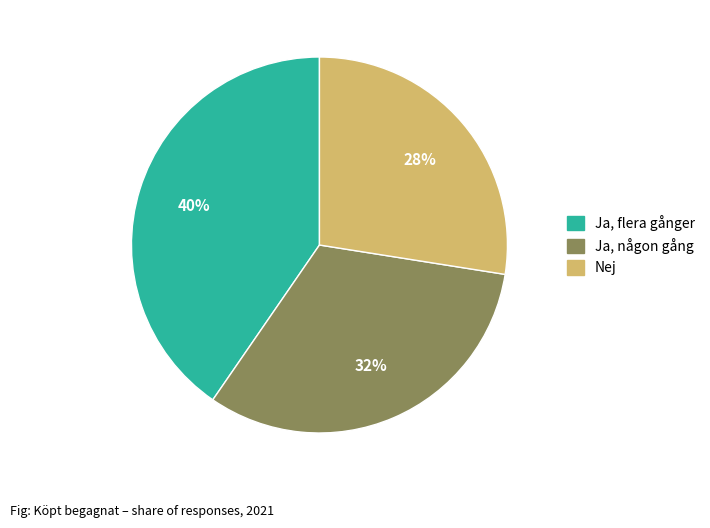

To the nearest percent, what is the average slice percentage?

33%